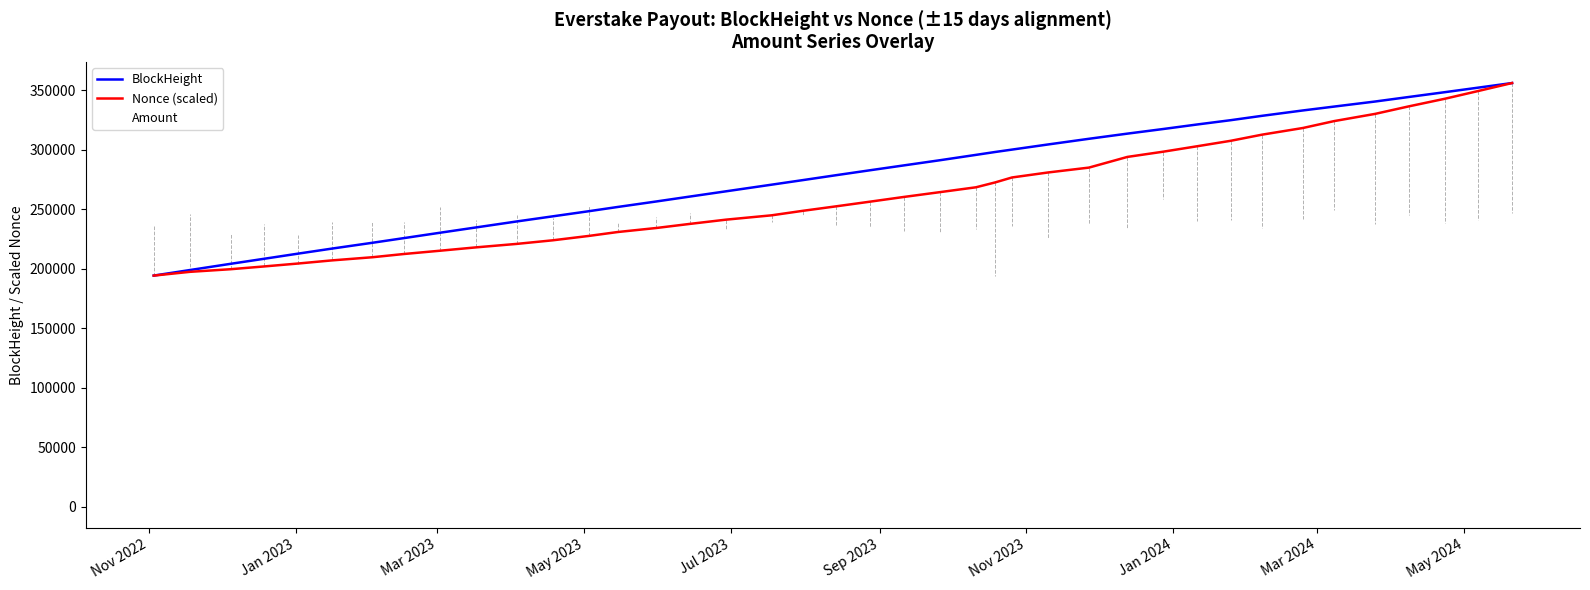

What is the minimum value for Nonce (scaled)?

194138.0